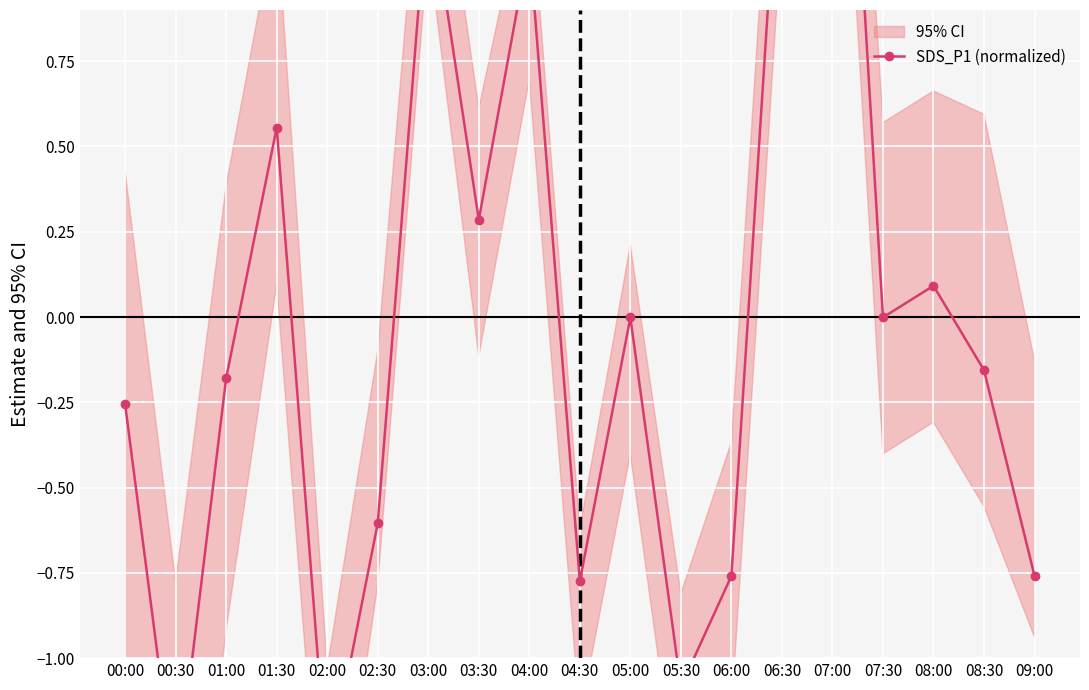

At which category does the chart reach its peak across all series?

07:00